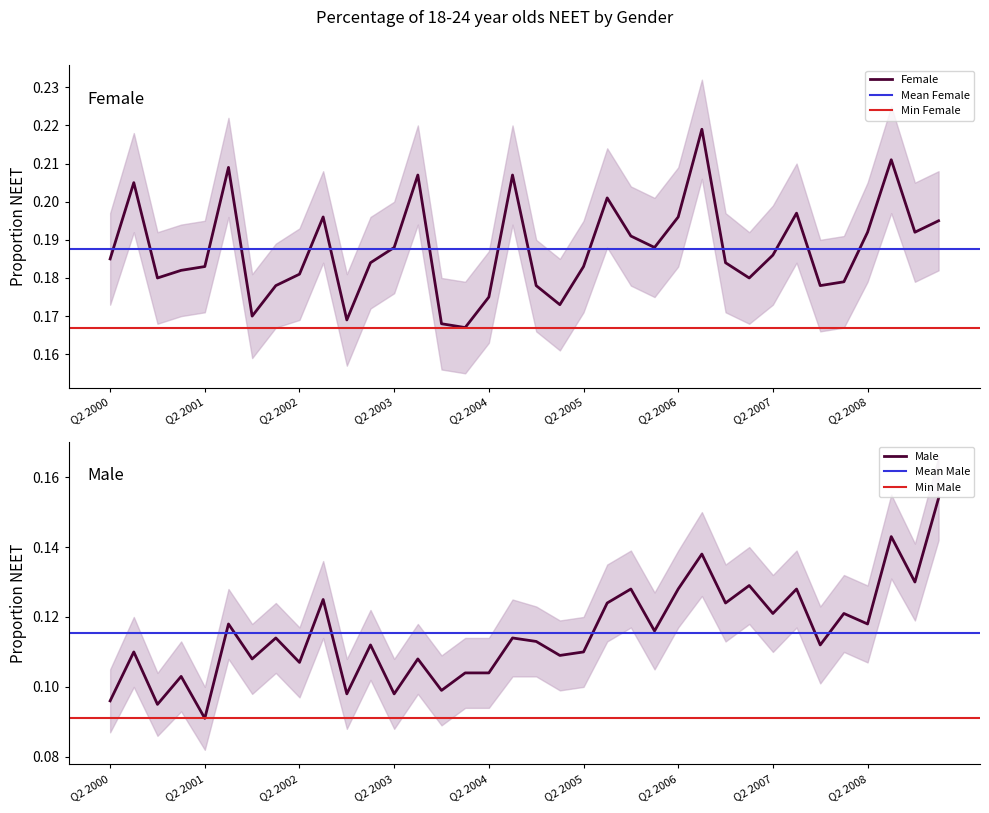

What position from the left is Q1 2003?

12